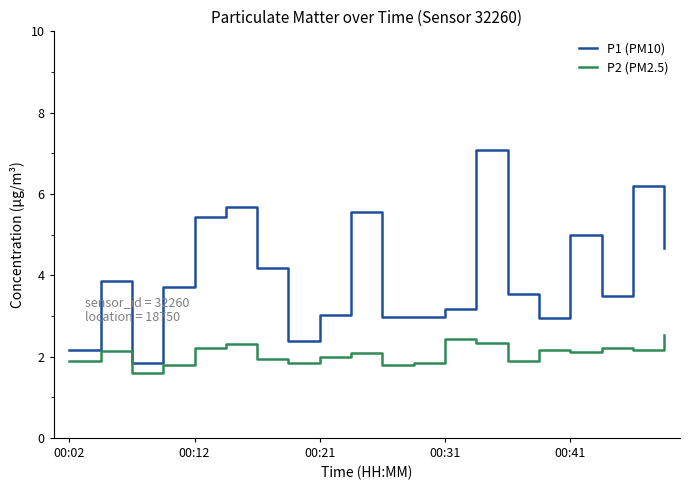

What is the maximum value for P2 (PM2.5)?

2.5